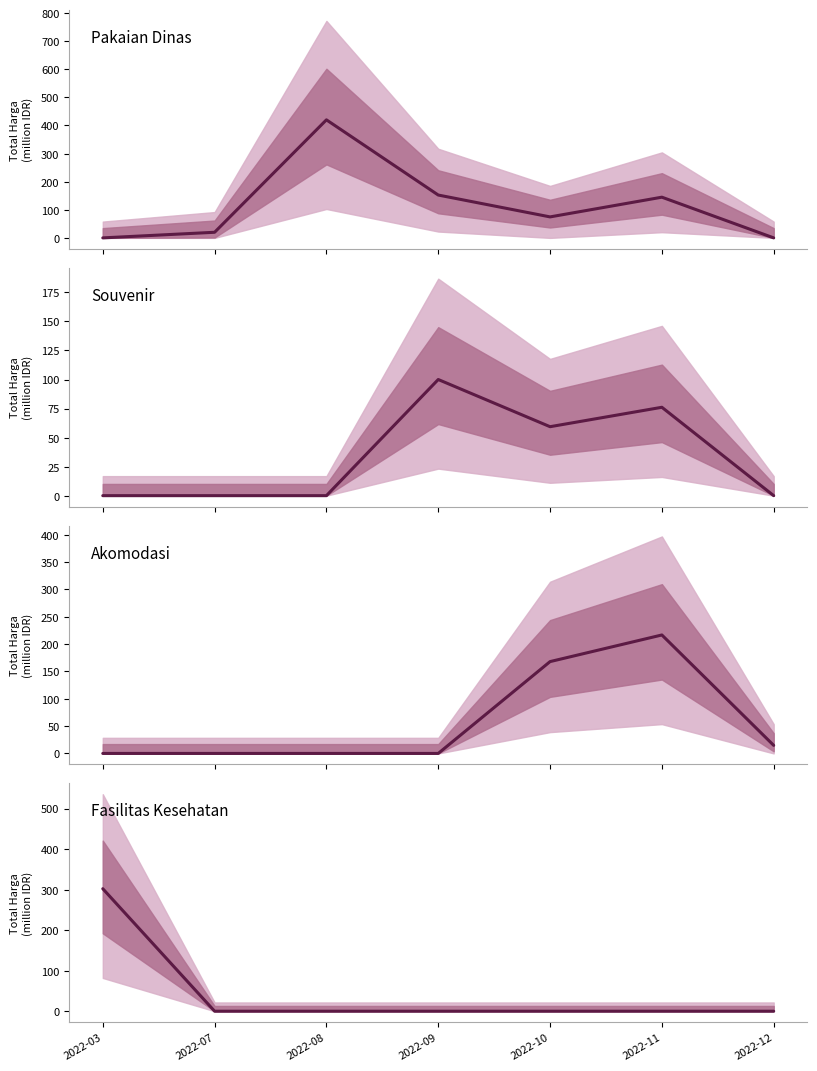

Where is Akomodasi nearest to the value 108?

2022-10